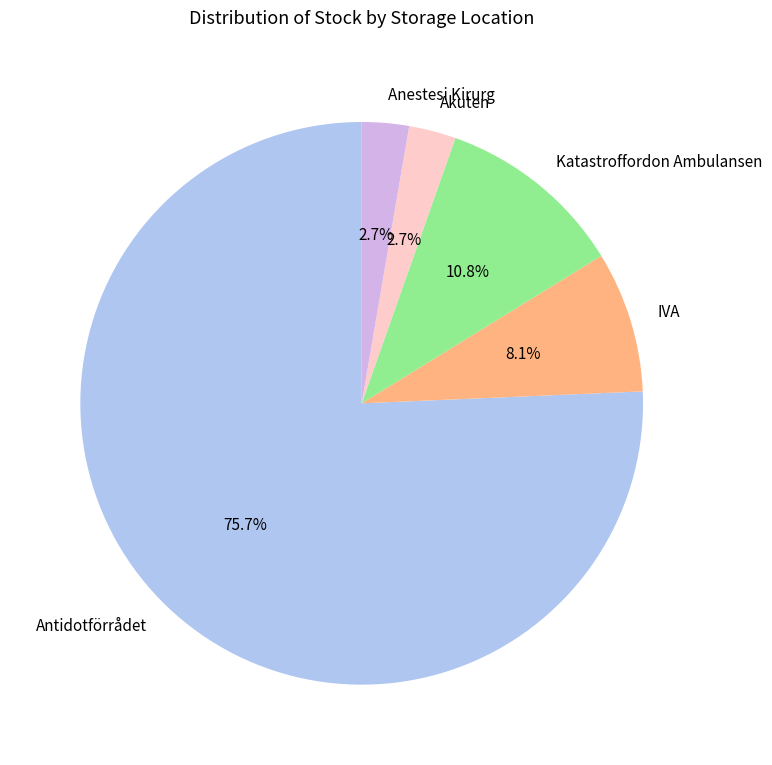

What is the majority slice?

Antidotförrådet